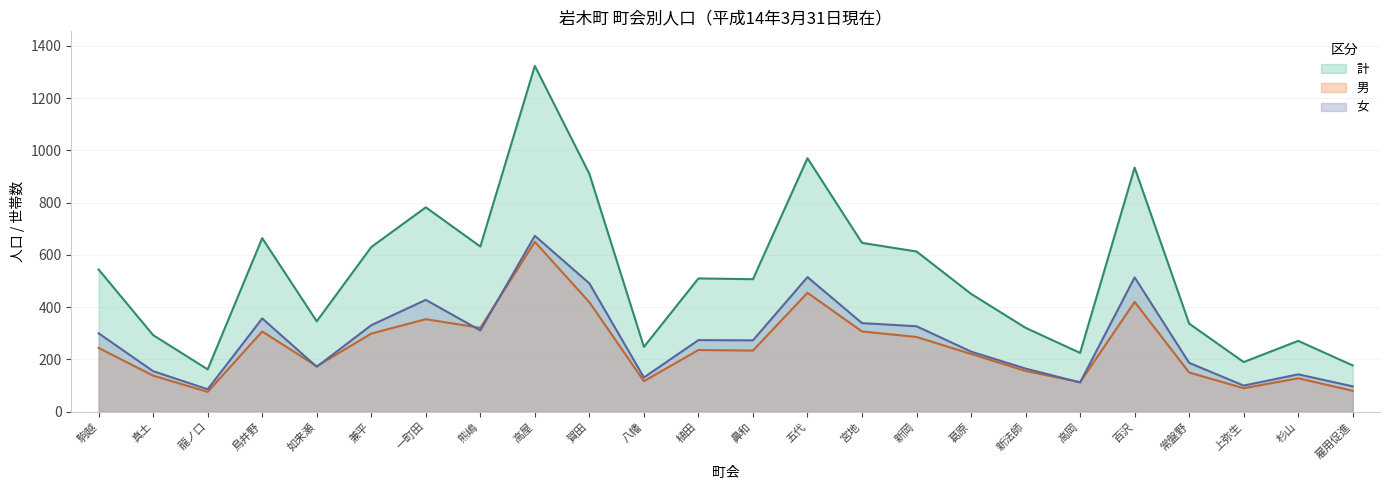

Which has a higher value, 真土 or 賀田?

賀田